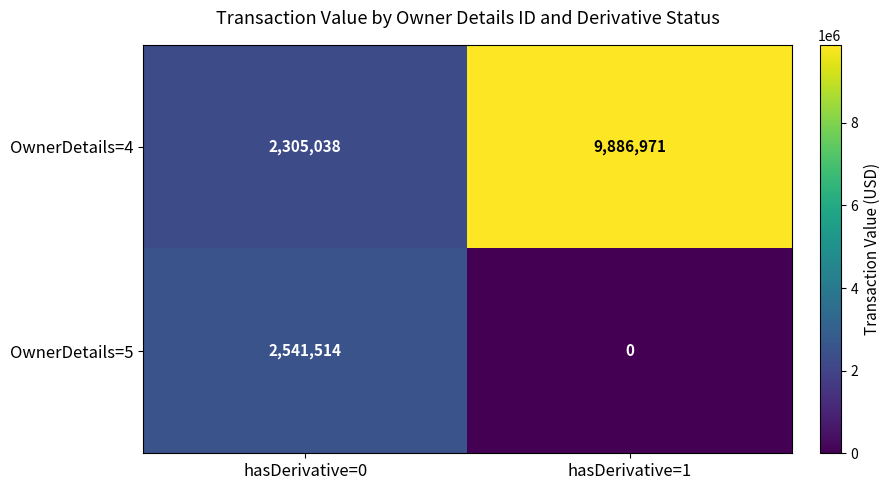

Rank the series at hasDerivative=1 from highest to lowest value.

OwnerDetails=4, OwnerDetails=5